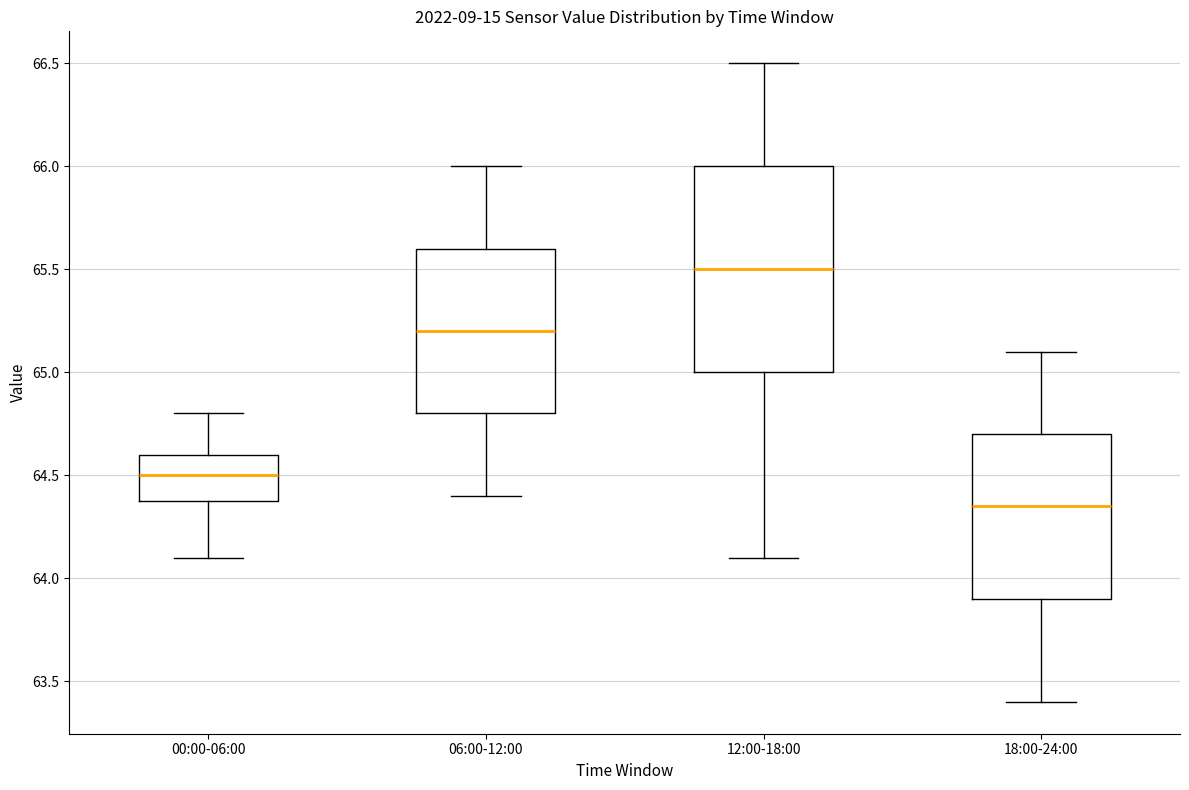

Reading left to right, read every box against the y-axis: the position of its median line, the range the box covers, and the ends of its whiskers. The values are not printed on the chart, so give them approximately, as read against the axis.

00:00-06:00: median 64.50, box 64.40 to 64.60, whiskers 64.10 to 64.80
06:00-12:00: median 65.20, box 64.80 to 65.60, whiskers 64.40 to 66.00
12:00-18:00: median 65.50, box 65.00 to 66.00, whiskers 64.10 to 66.50
18:00-24:00: median 64.35, box 63.90 to 64.70, whiskers 63.40 to 65.10